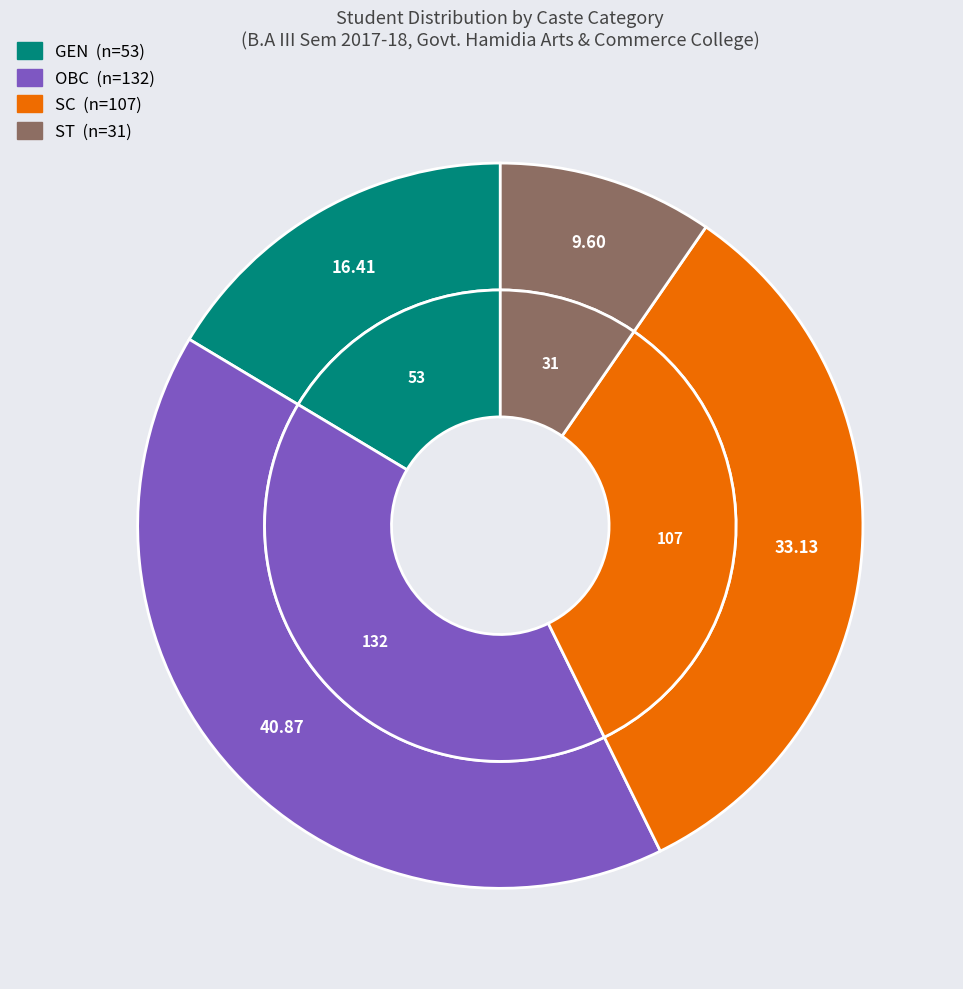

Which category has the biggest portion of the pie?

OBC